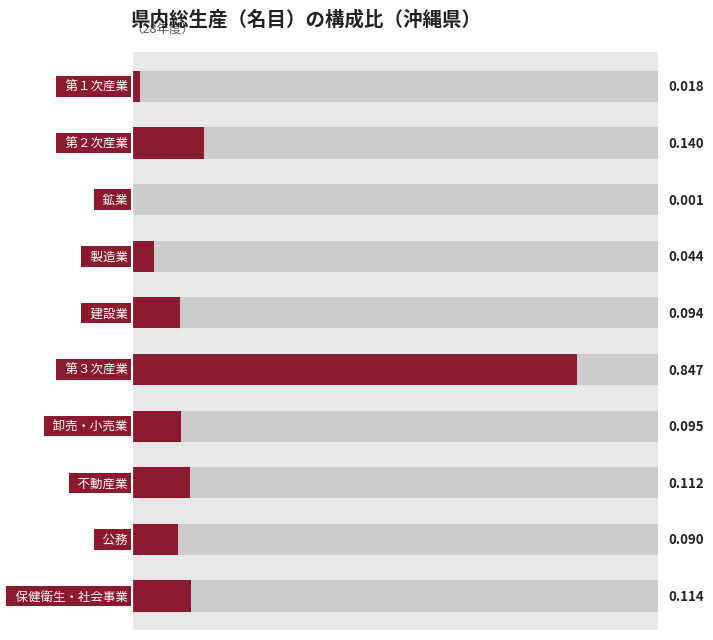

What is the maximum value shown in the chart?

0.8